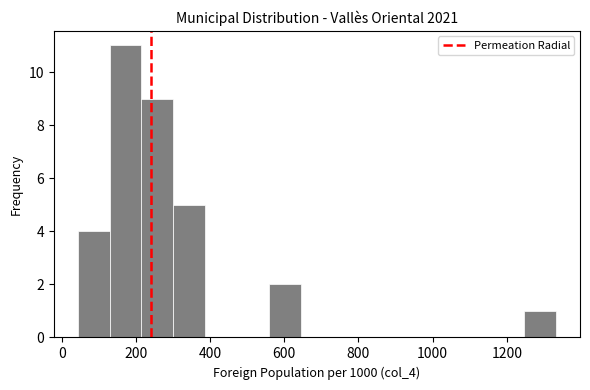

What is the height of the bar covering 40 to 120 on the x-axis? Neither the bar edges nor the heights are printed on the chart, so give them approximately, as read against the axes.

4